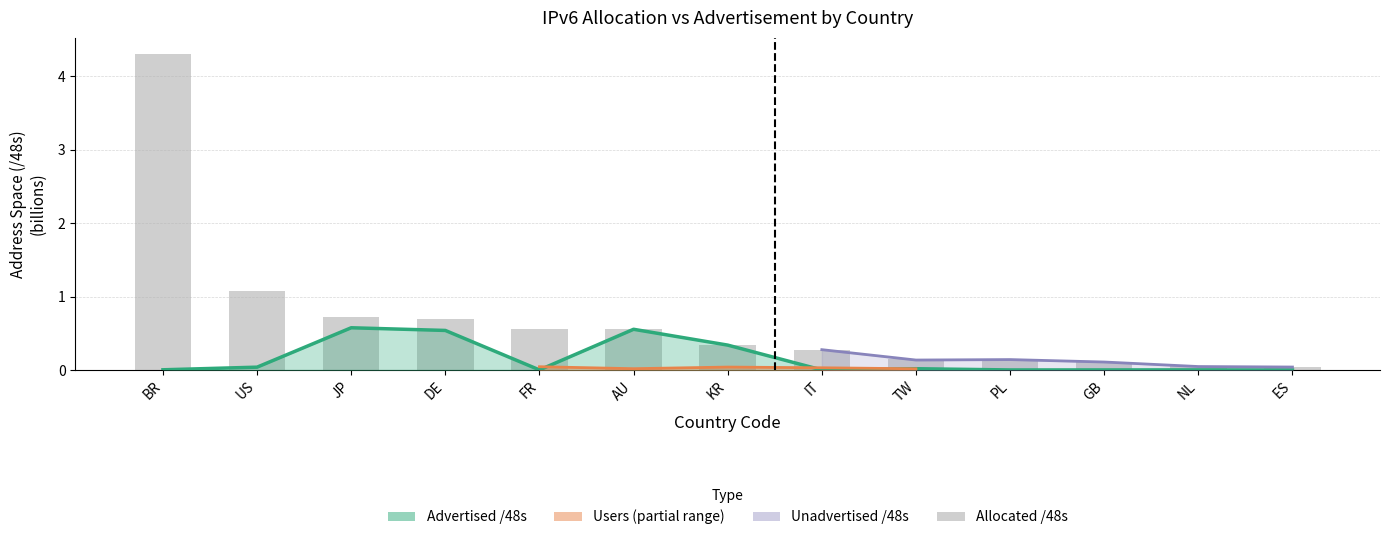

What is the label of the 6th bar from the left?

AU